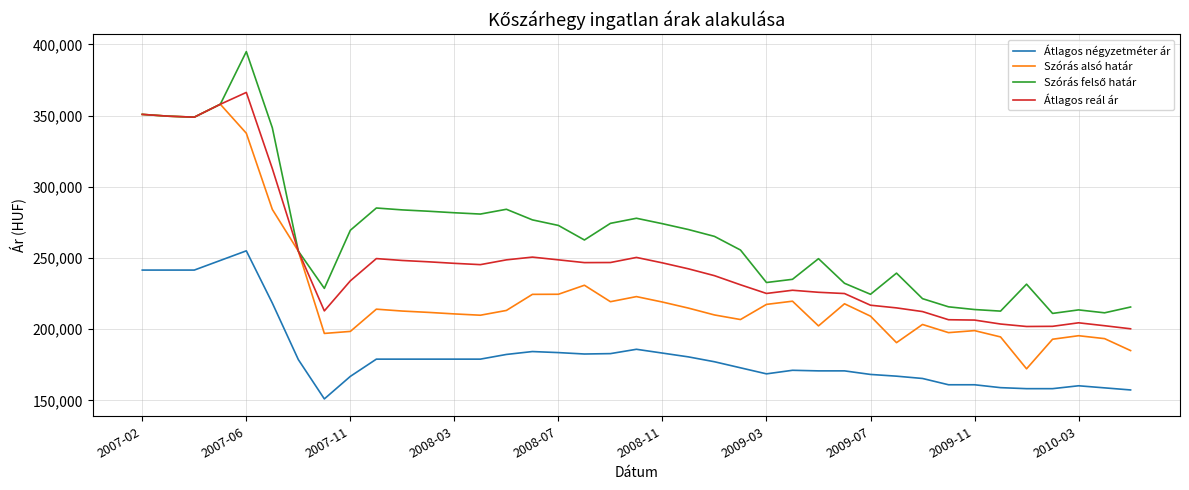

What is the minimum value shown in the chart?

151031